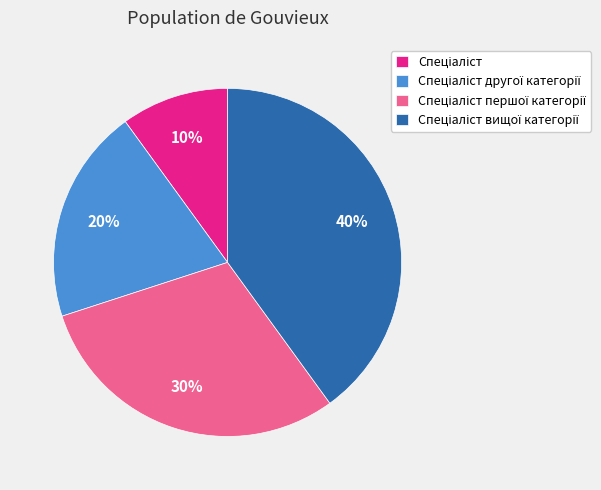

To the nearest percent, what is the average slice percentage?

25%